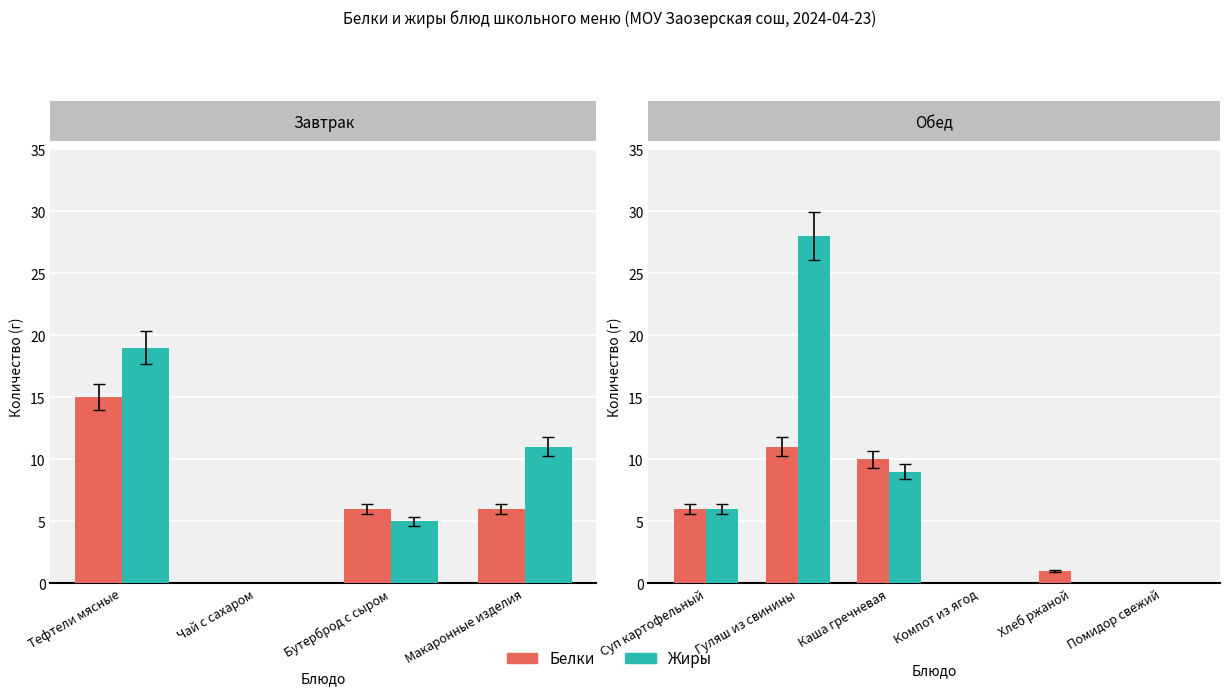

List the series in order of their overall mean, lowest first.

Белки, Жиры